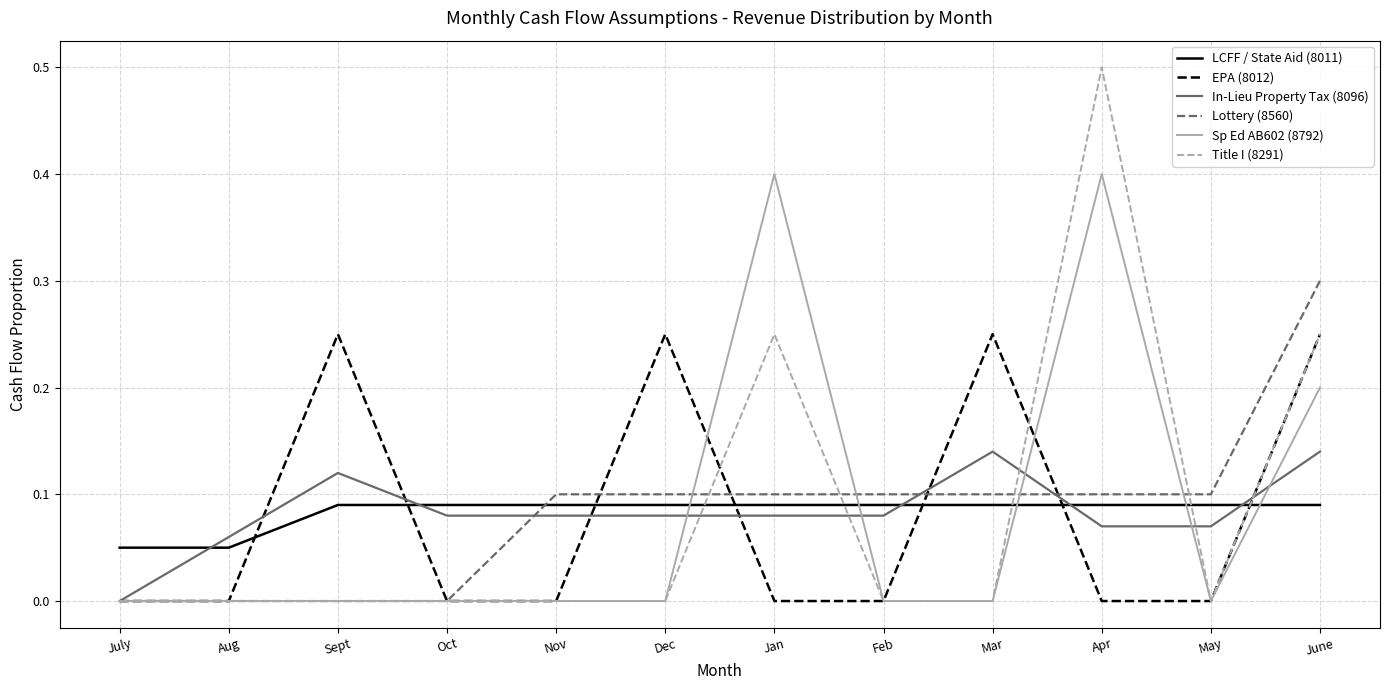

What are all the series names shown in the legend?

LCFF / State Aid (8011), EPA (8012), In-Lieu Property Tax (8096), Lottery (8560), Sp Ed AB602 (8792), Title I (8291)